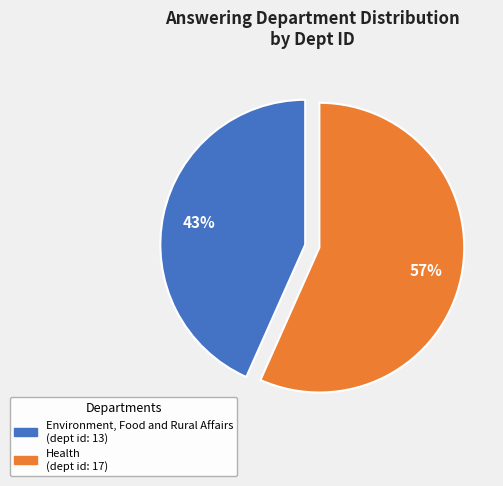

How many slices are in this pie chart?

2